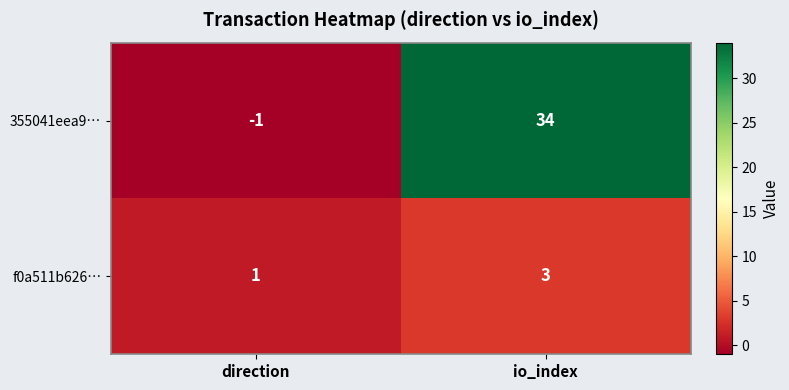

At io_index, list the series in order from smallest to largest.

f0a511b626…, 355041eea9…